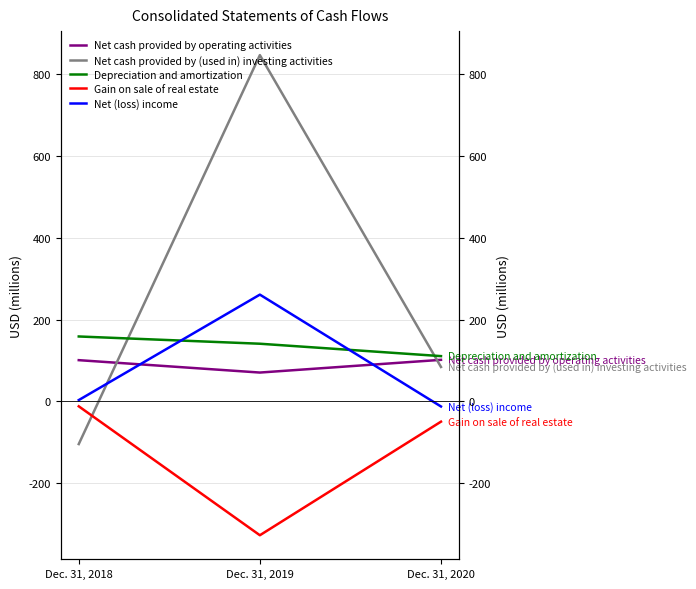

Is it true that Net cash provided by (used in) investing activities equals 84.3 at Dec. 31, 2020?

True